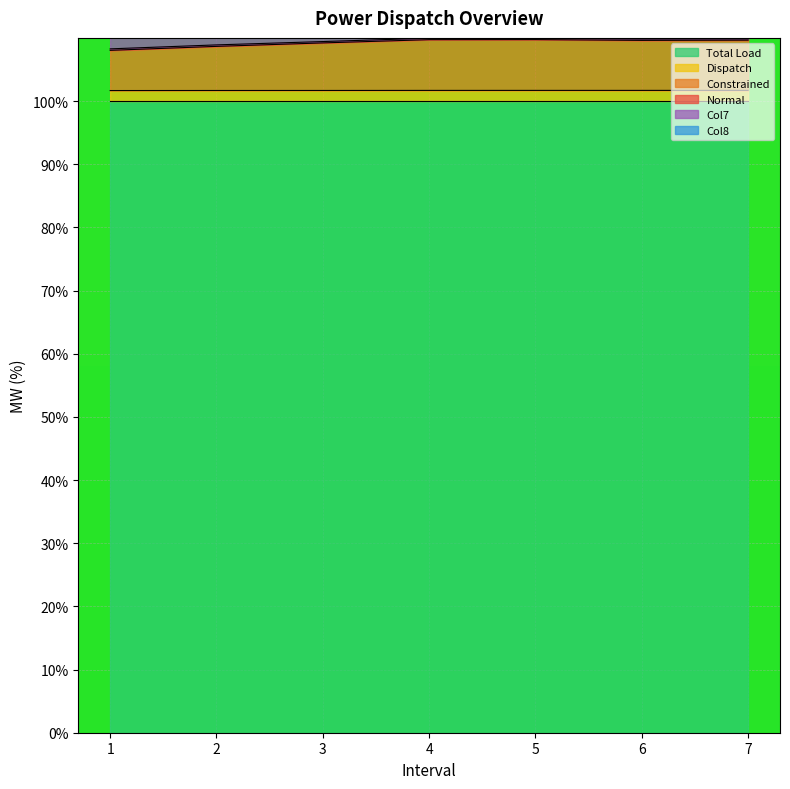

True or false: Total Load and Col7 cross at least once.

False